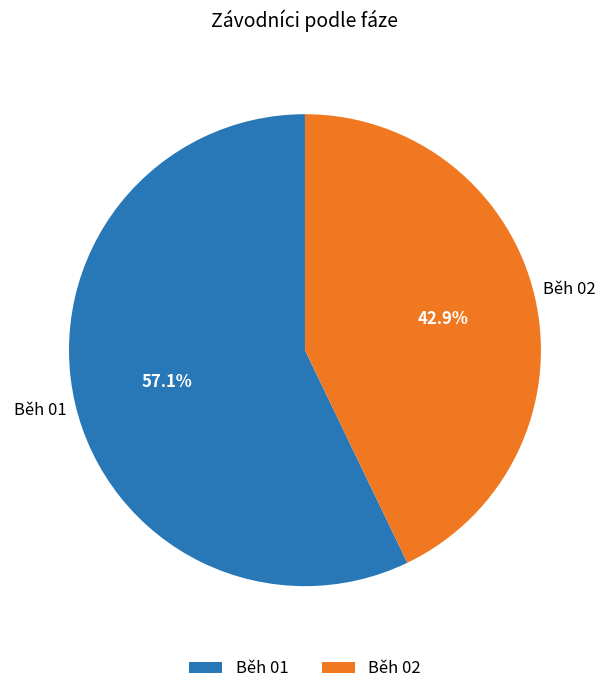

How many slices are in this pie chart?

2